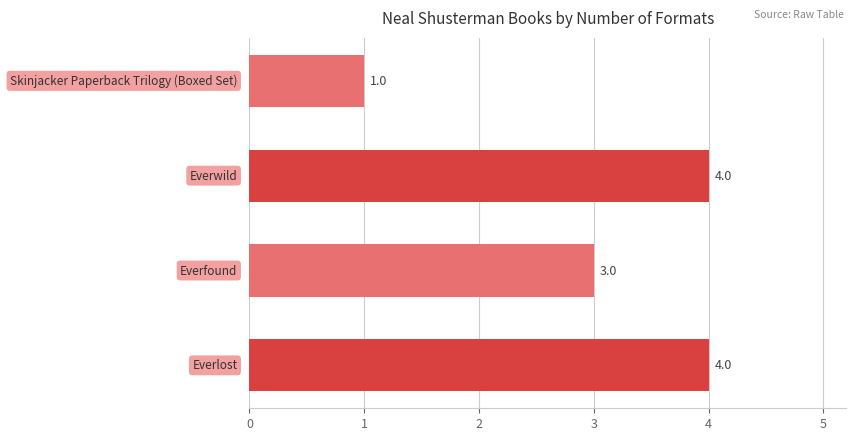

Are the bars horizontal?

Yes